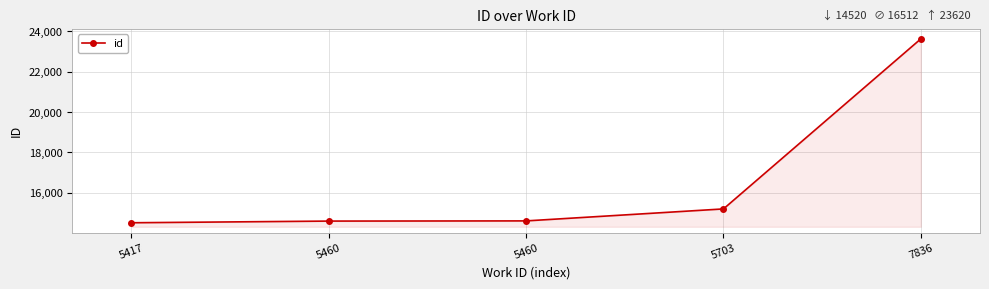

Which label corresponds to the smallest value in the chart?

5417